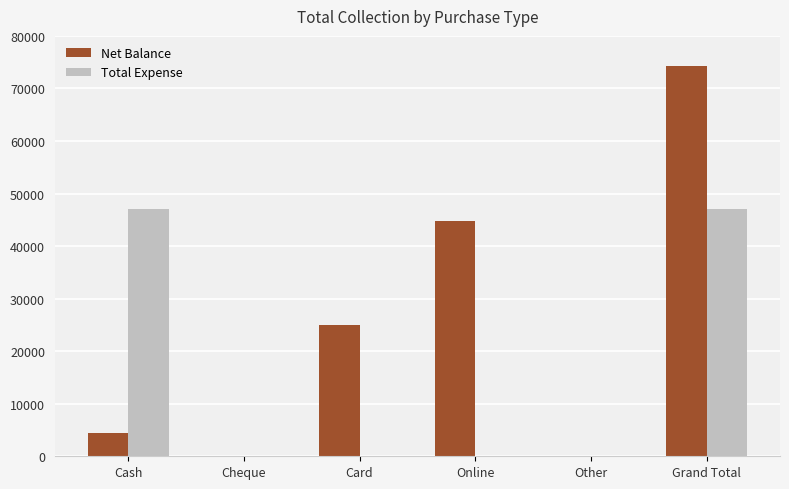

Is it true that Total Expense equals 47000 at Cash?

True